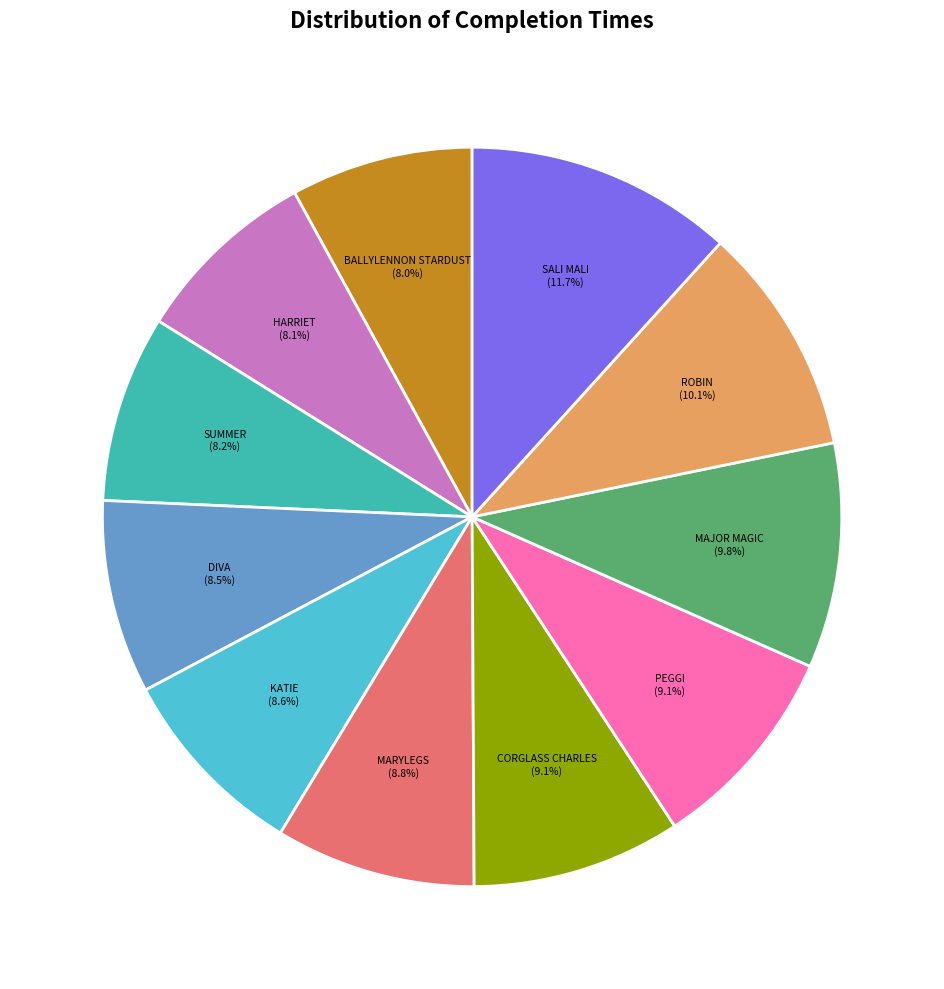

Is it true that BALLYLENNON STARDUST is 1% of the pie?

False